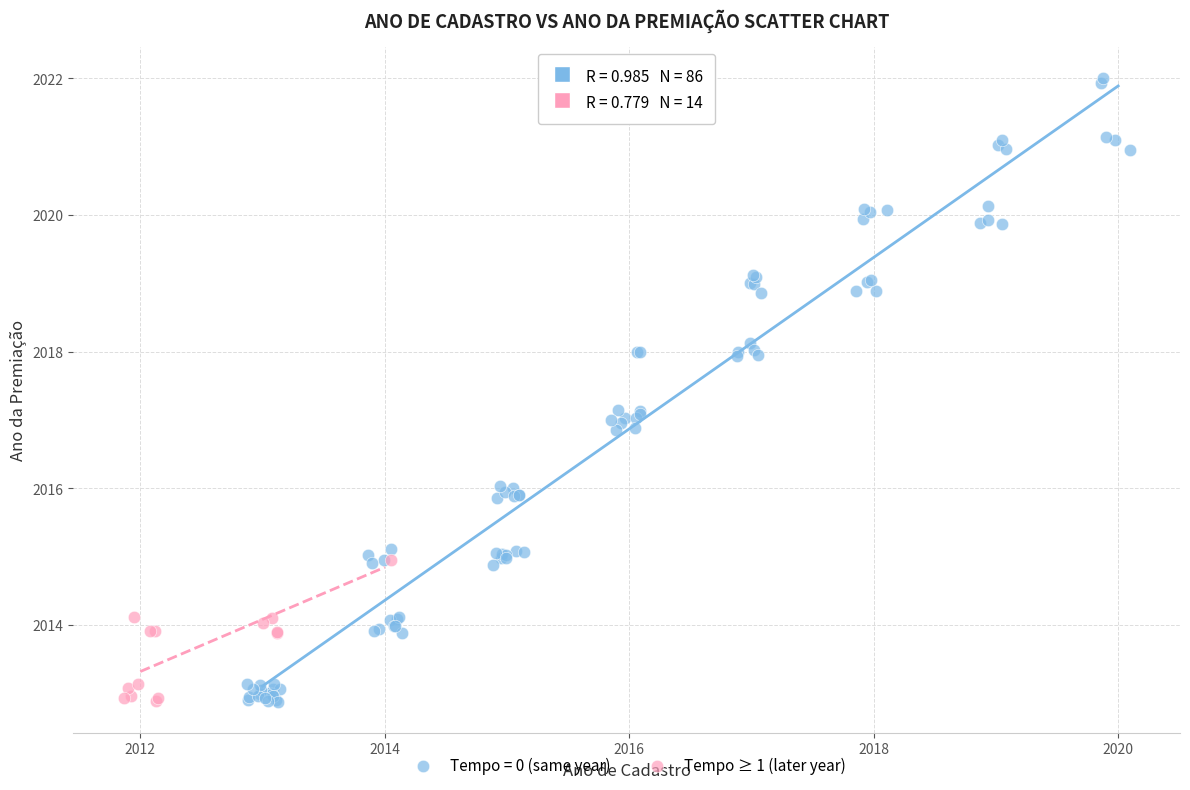

Which series has the largest Y range (max minus min)?

Tempo = 0 (same year)